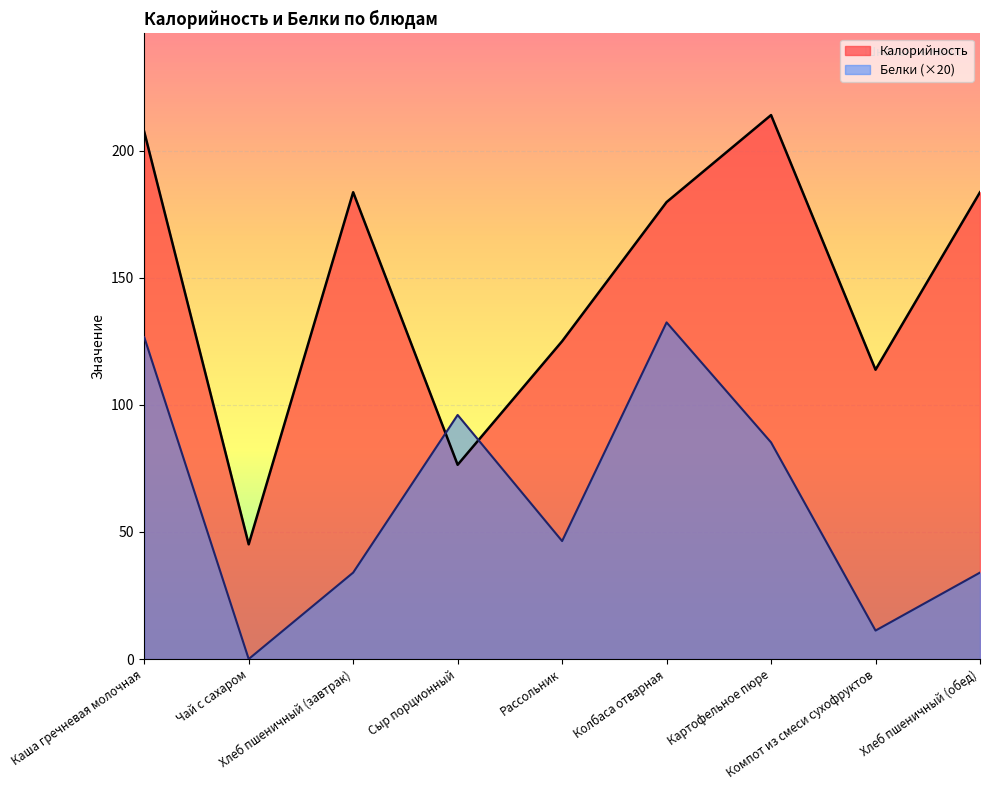

Reading right to left, list all the values displayed in this chart.

Калорийность: 183.6	113.8	213.9	179.7	125.0	76.4	183.6	45.1	207.4
Белки: 34.0	11.2	85.2	132.4	46.4	96.0	34.0	0.0	126.6